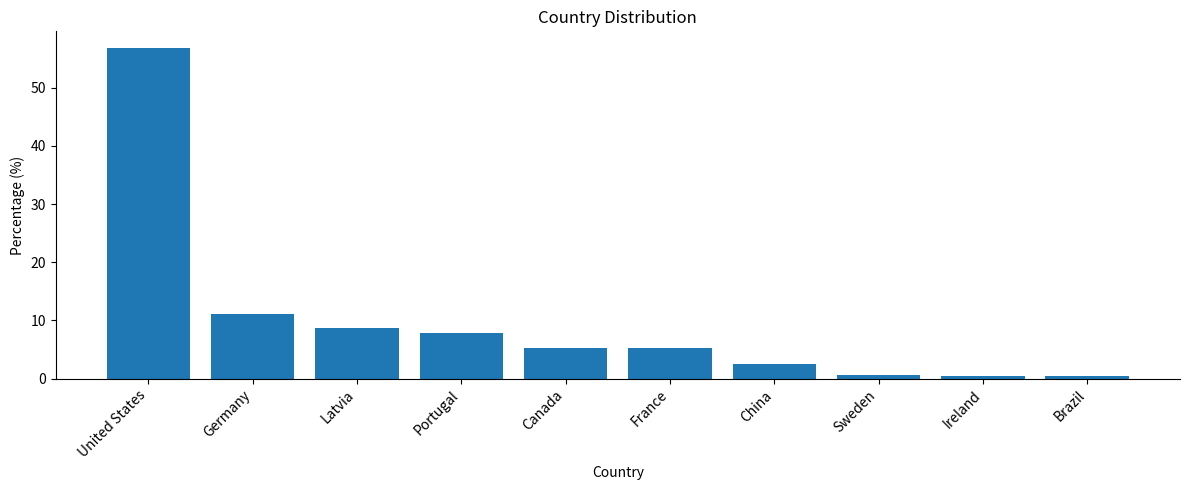

What is the label of the 8th bar from the left?

Sweden